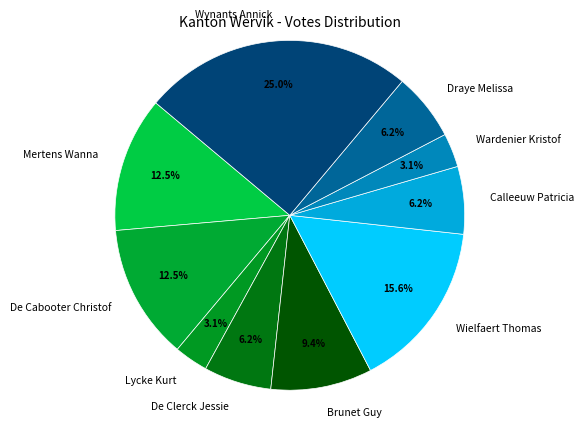

Between De Cabooter Christof and Calleeuw Patricia, which is larger?

De Cabooter Christof